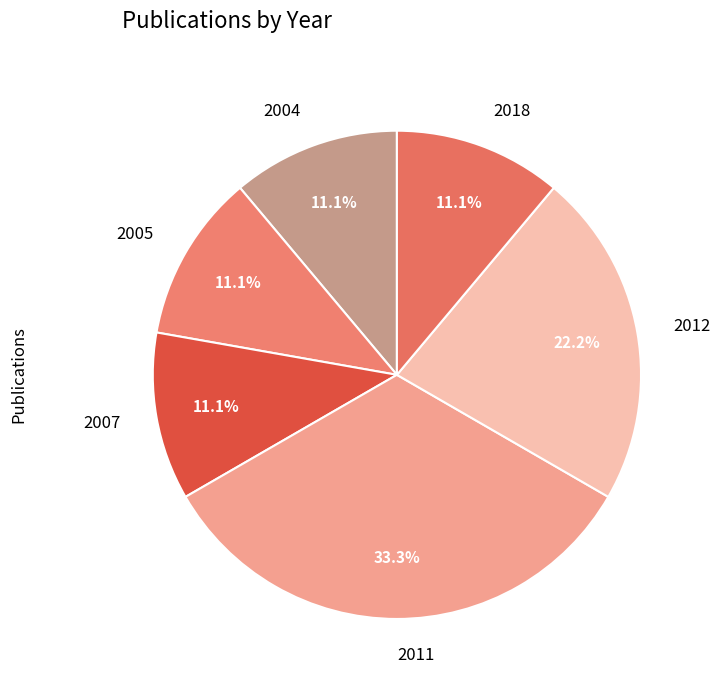

To the nearest percent, what is the combined percentage of 2012 and 2018?

33%